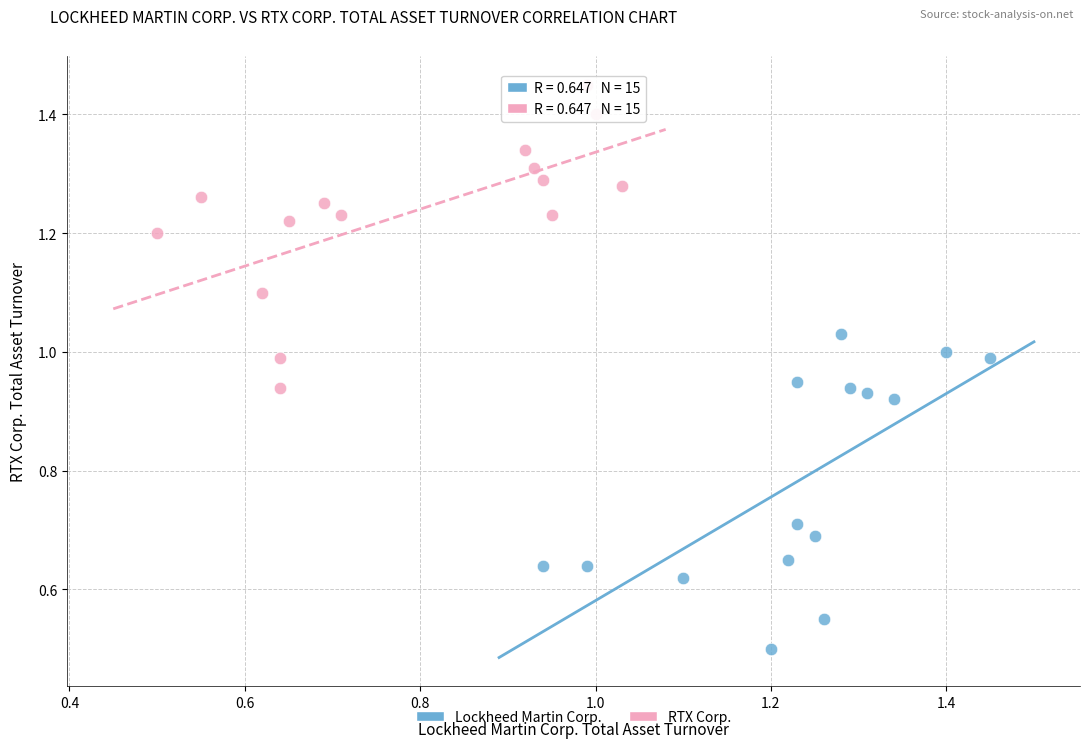

Which series contains the lowest Y value?

Lockheed Martin Corp.